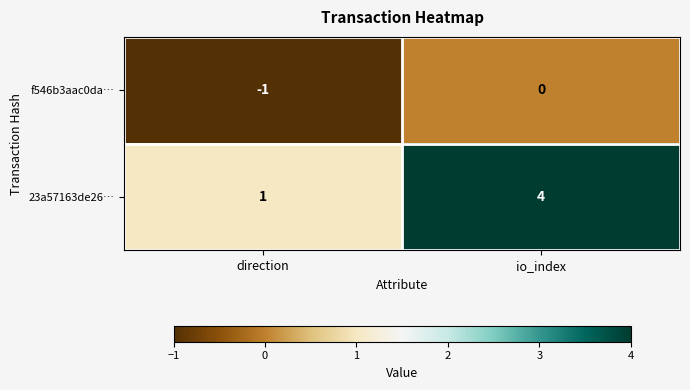

Which series has the largest range (max minus min)?

23a57163de26…